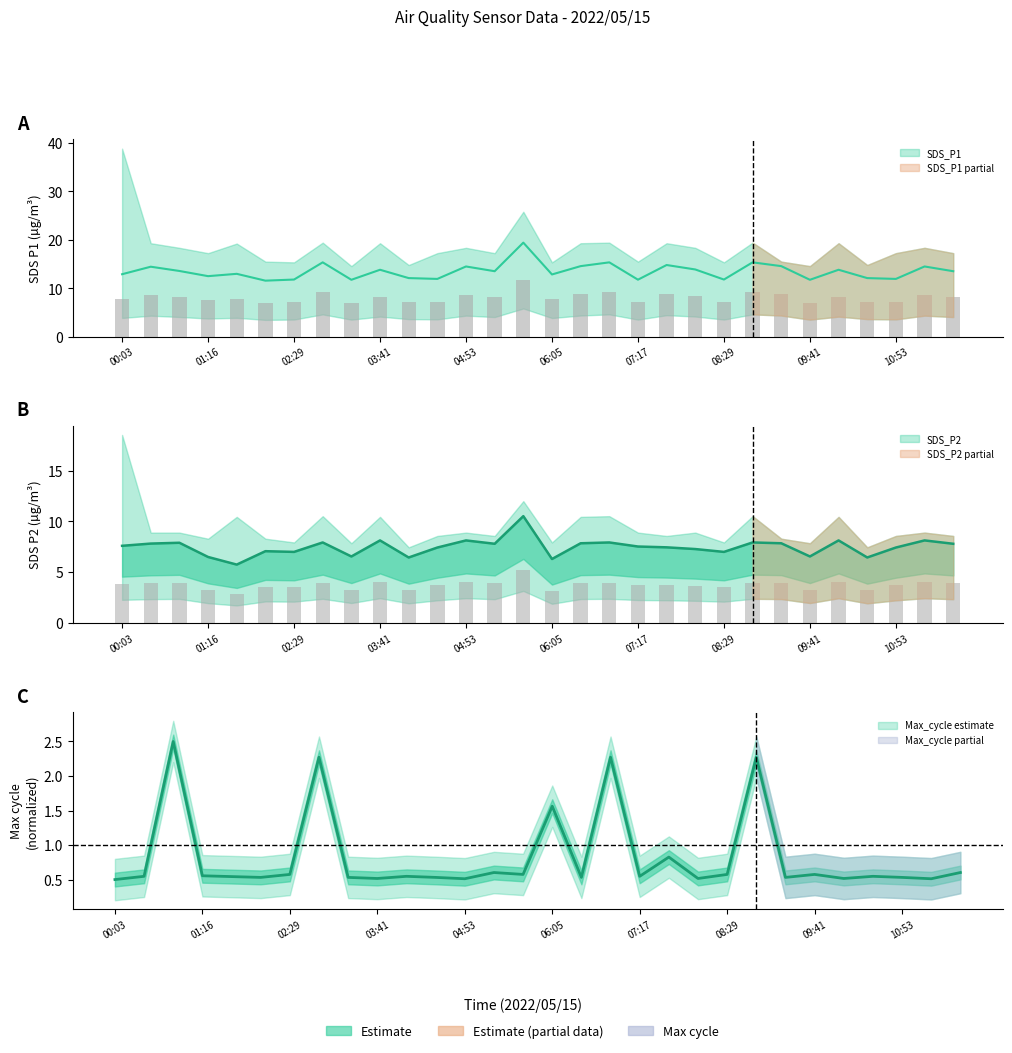

Rank the series by their maximum value, from highest to lowest.

SDS_P1, SDS_P2, Max_cycle